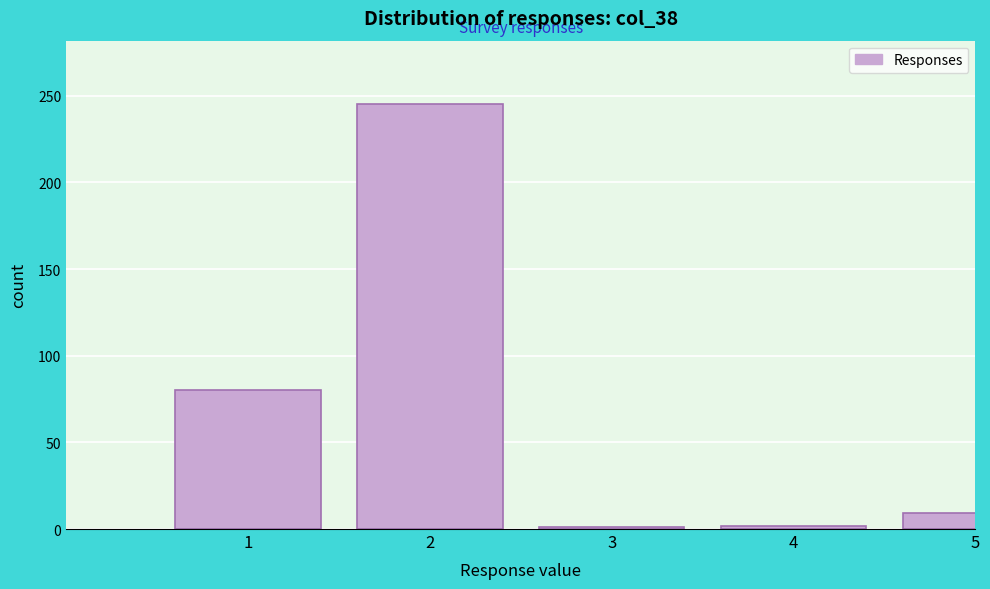

The value at 1 is 80. True or false?

True